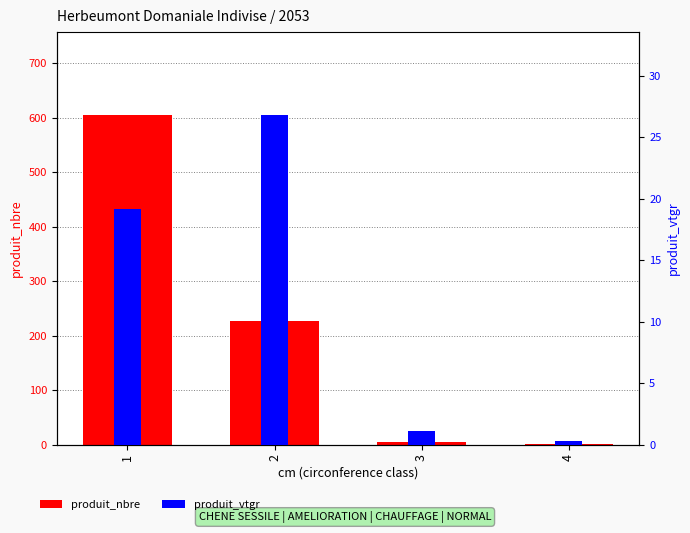

Where does the produit_nbre series first go above 228?

1